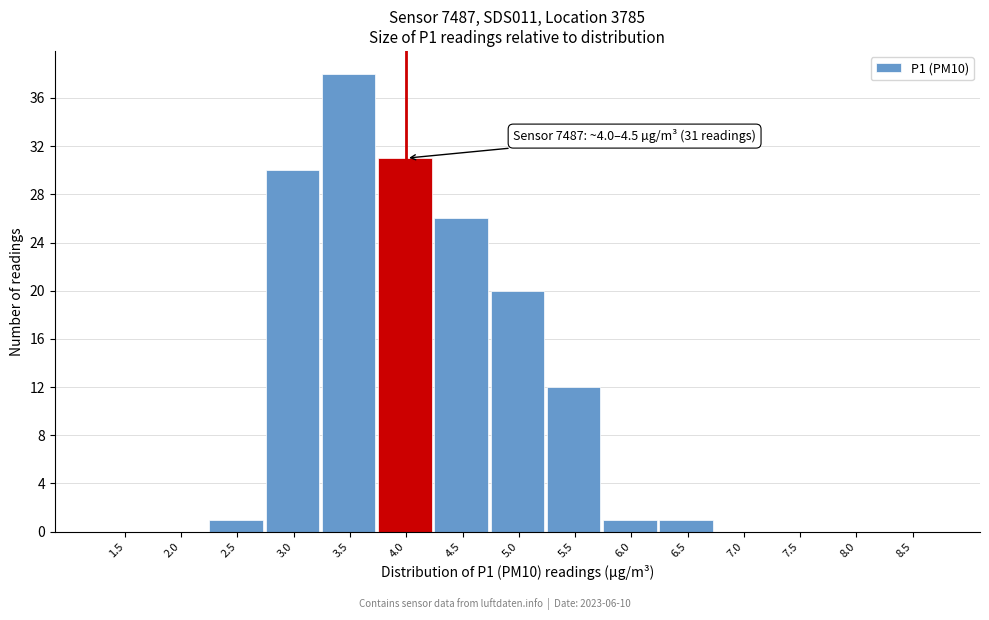

Reading left to right, what are all the values shown in this chart?

1.5=0	2.0=0	2.5=1	3.0=30	3.5=38	4.0=31	4.5=26	5.0=20	5.5=12	6.0=1	6.5=1	7.0=0	7.5=0	8.0=0	8.5=0